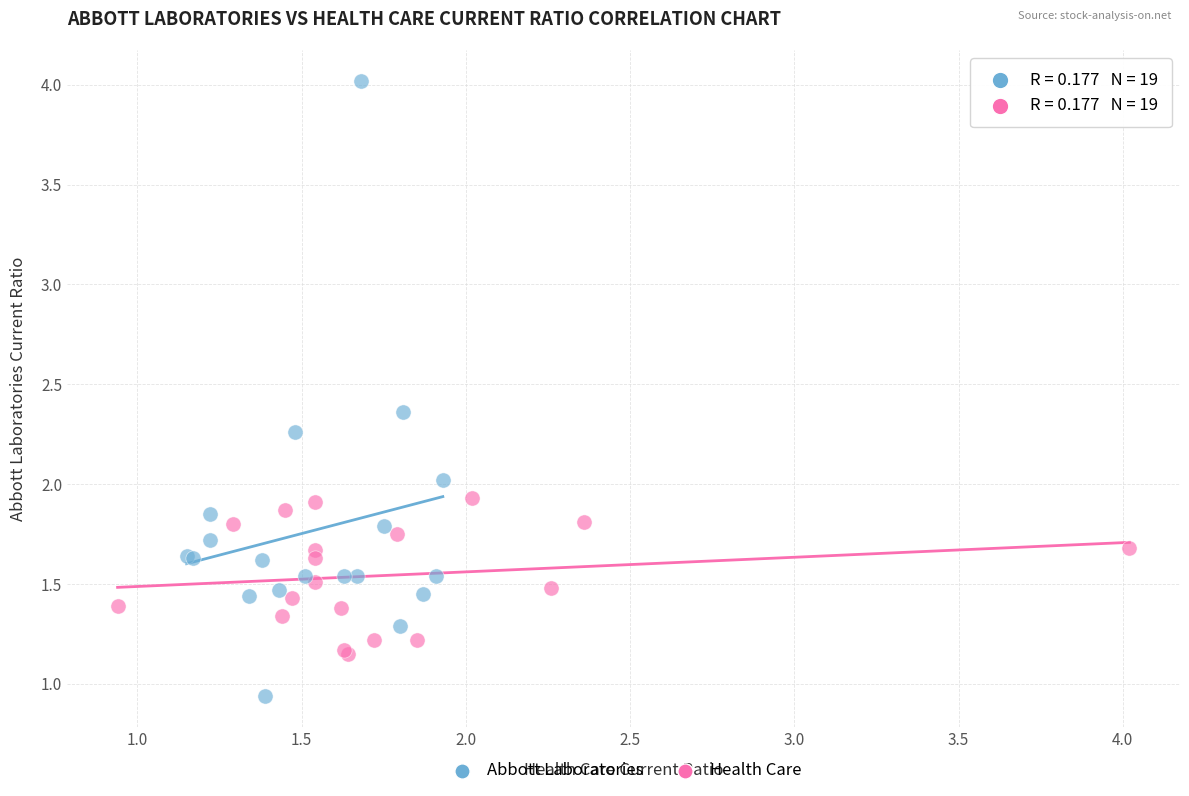

Which series has the largest Y range (max minus min)?

Abbott Laboratories